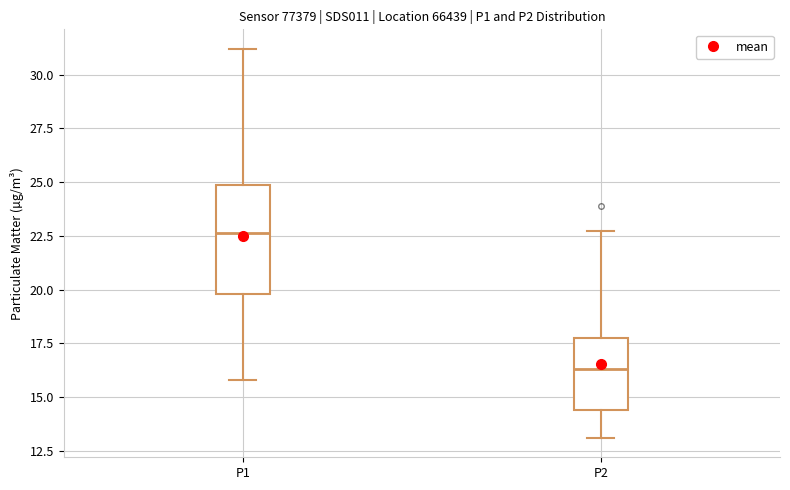

Where does the lower whisker of the box for P2 end on the y-axis? The values are not printed on the chart, so give them approximately, as read against the axis.

13.0